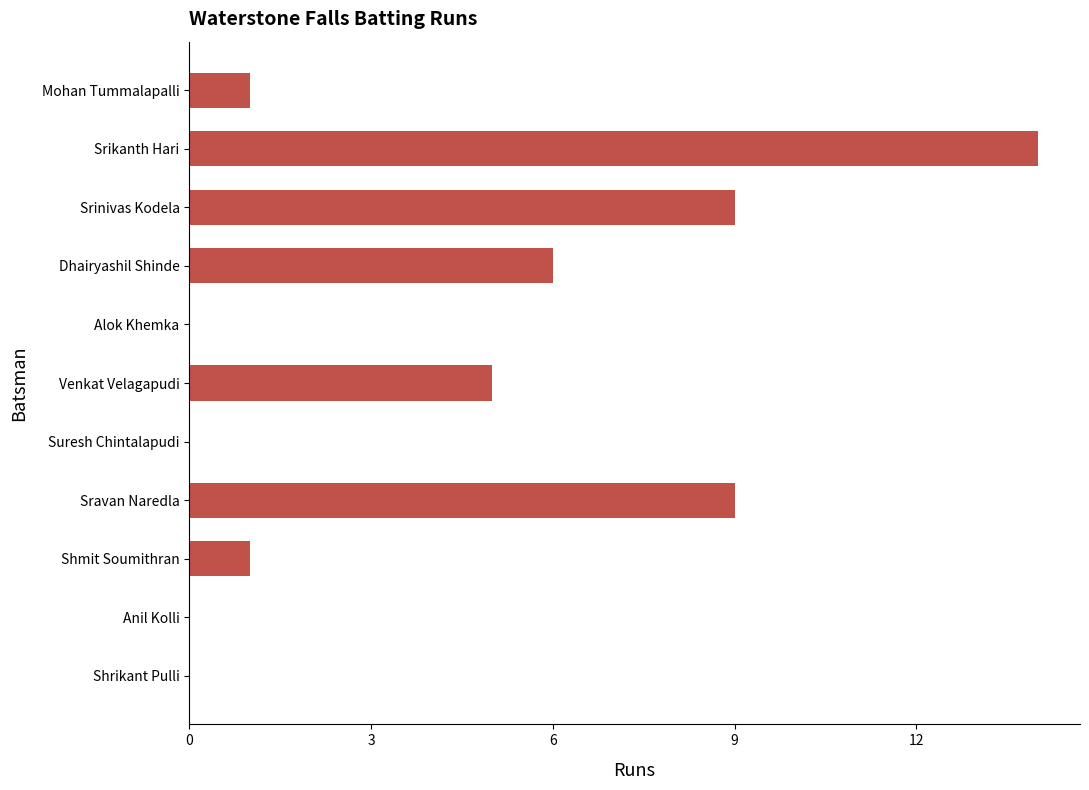

What is the greatest value displayed?

14